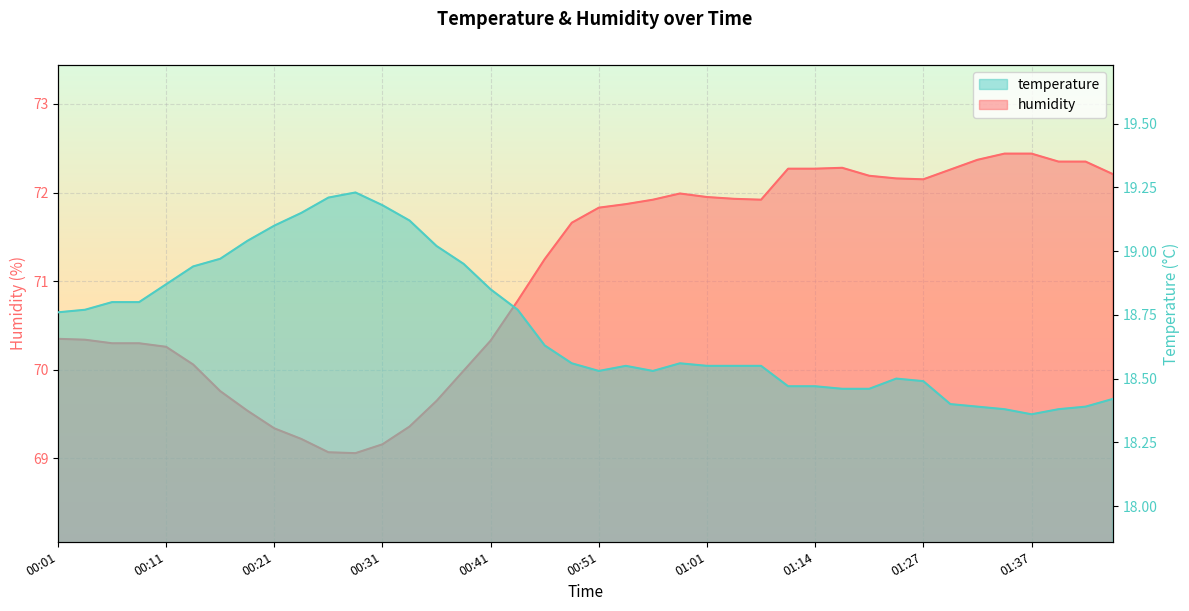

Count the number of categories in the chart.

40